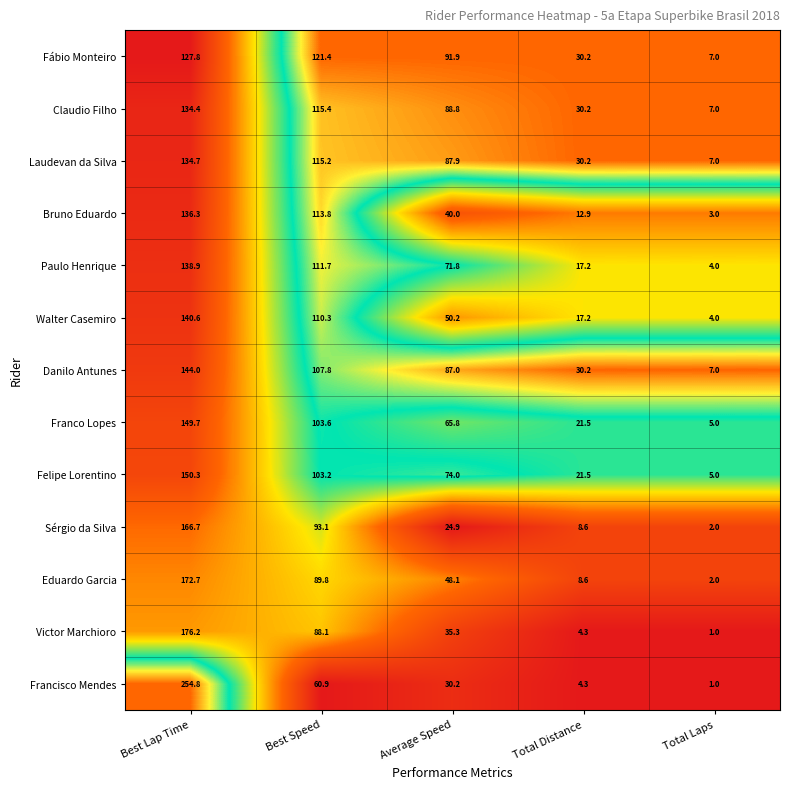

What is the greatest value displayed?

254.8